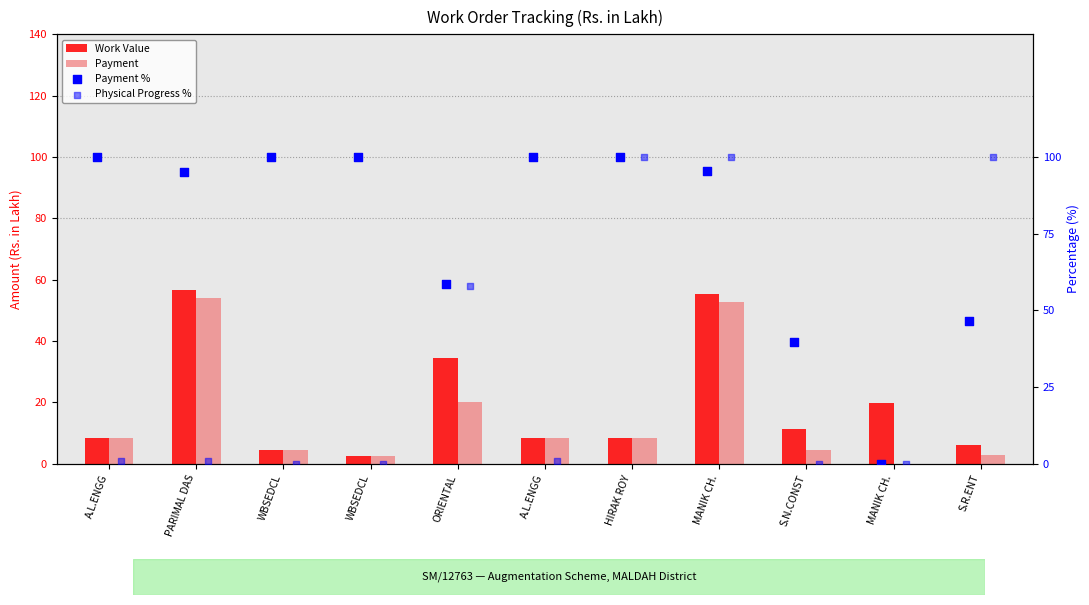

What are all the series names shown in the legend?

Work Value, Payment, Payment %, Physical Progress %